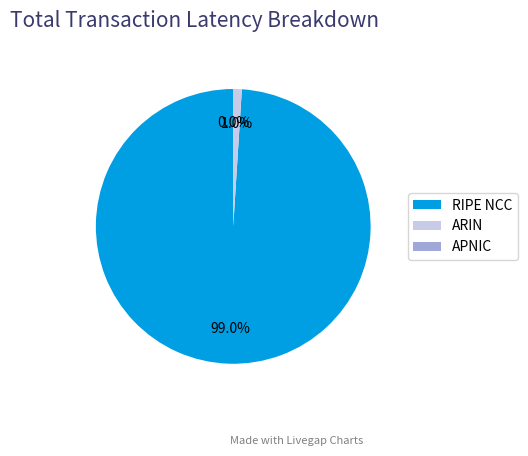

Which slice is the largest?

RIPE NCC